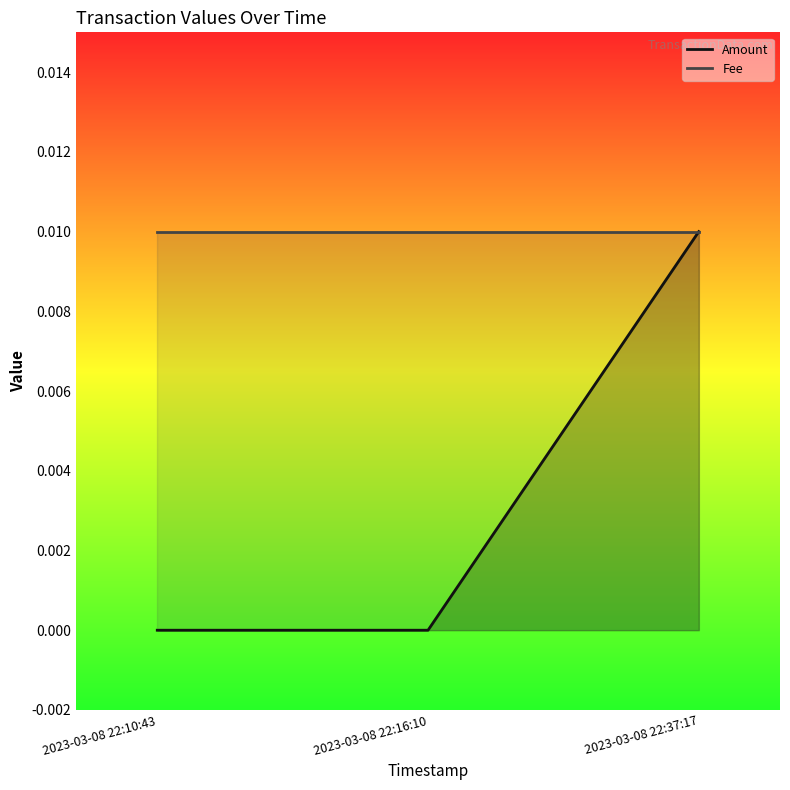

How many lines are shown in the chart?

2